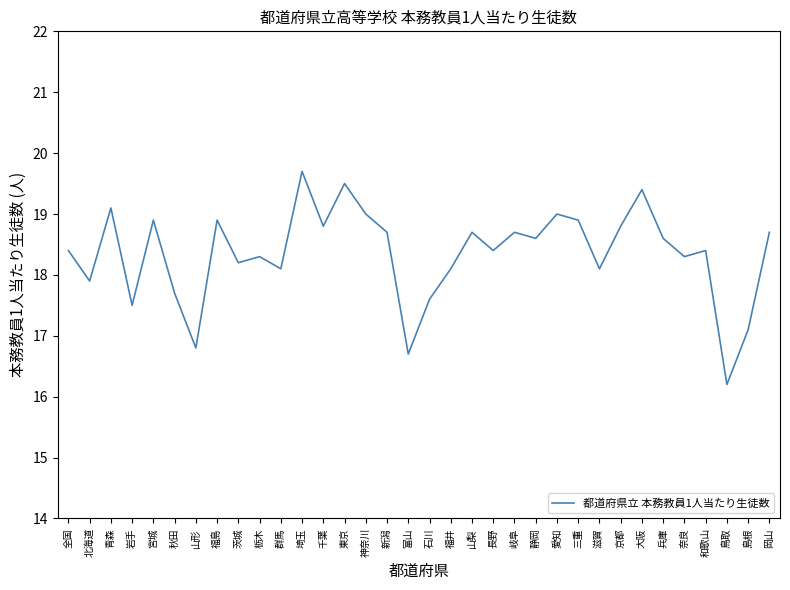

What is the approximate value at 奈良?

18.3